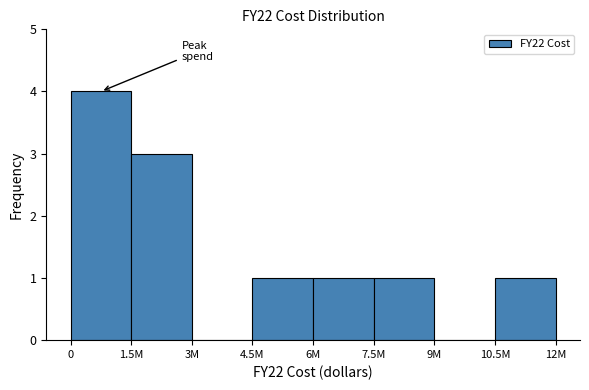

Reading left to right, what are all the values shown in this chart?

0=4	1.5M=3	3M=0	4.5M=1	6M=1	7.5M=1	9M=0	10.5M=1